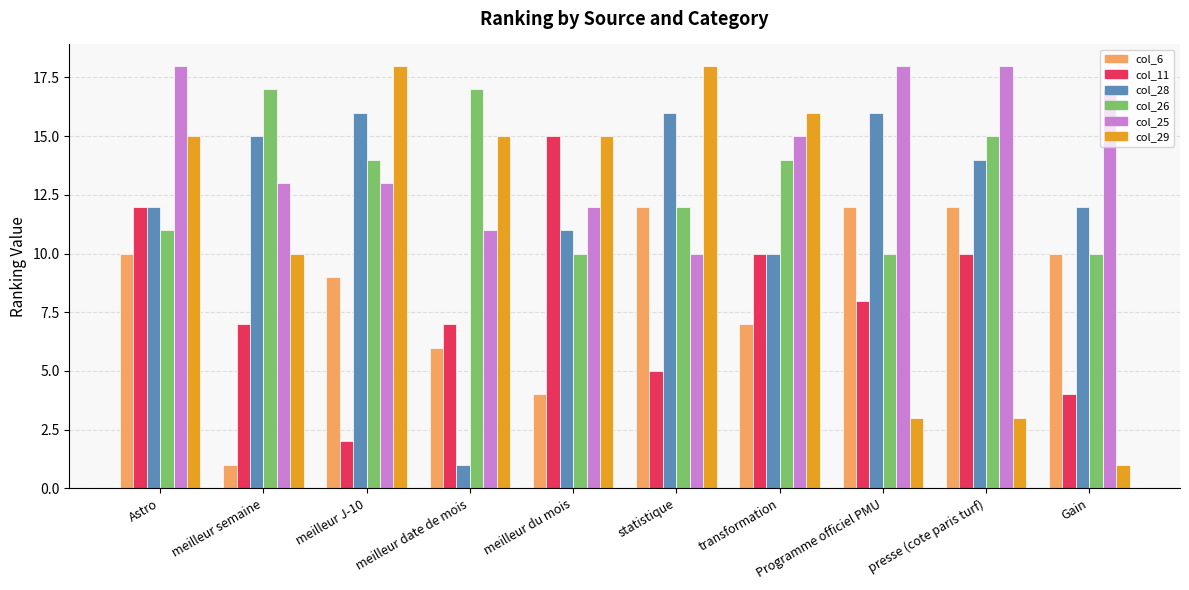

Which series has the largest total across all categories?

col_25